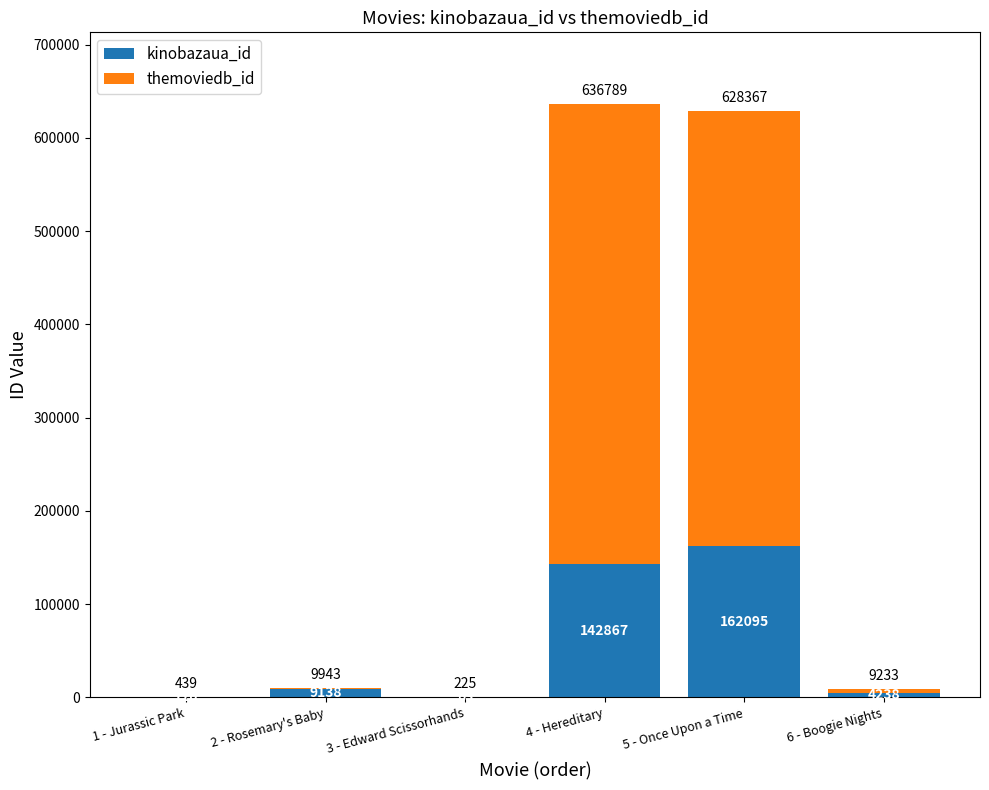

At which label is kinobazaua_id closest to 81079?

4 - Hereditary